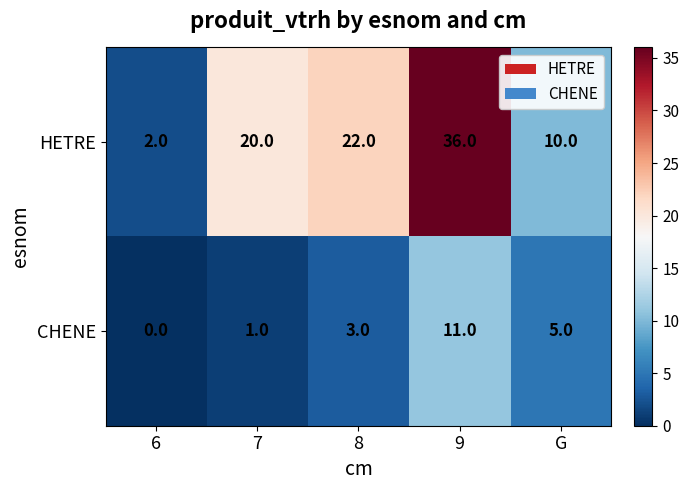

At which label is CHENE closest to 5?

G